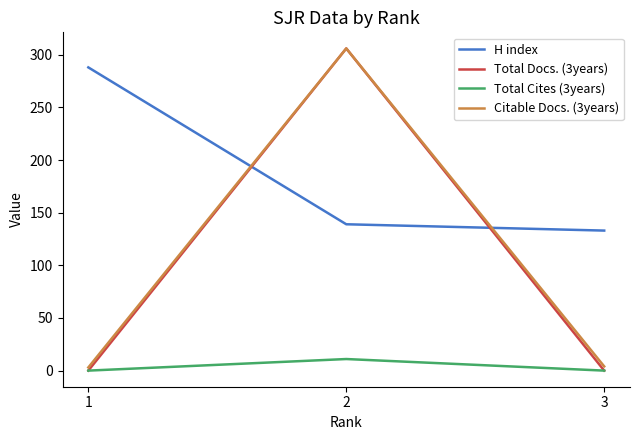

How many data points in H index are above 139?

1